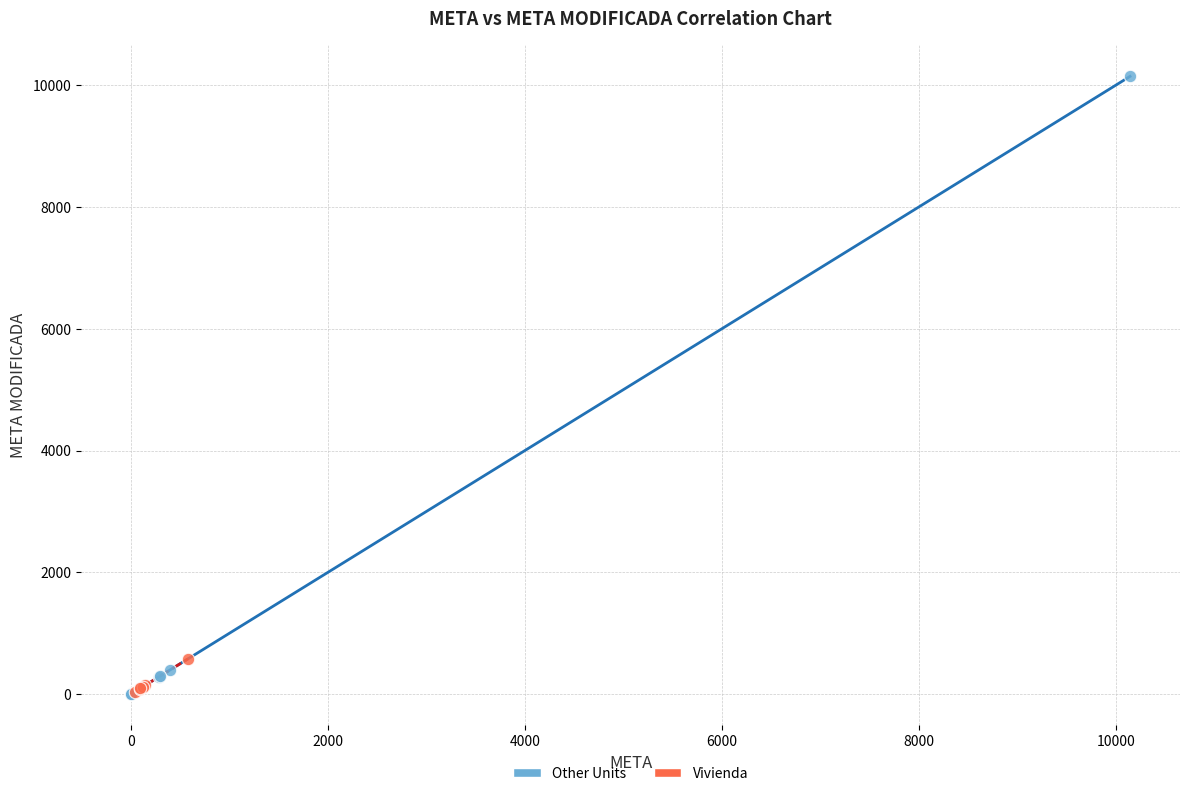

Which series contains the highest Y value?

Other Units